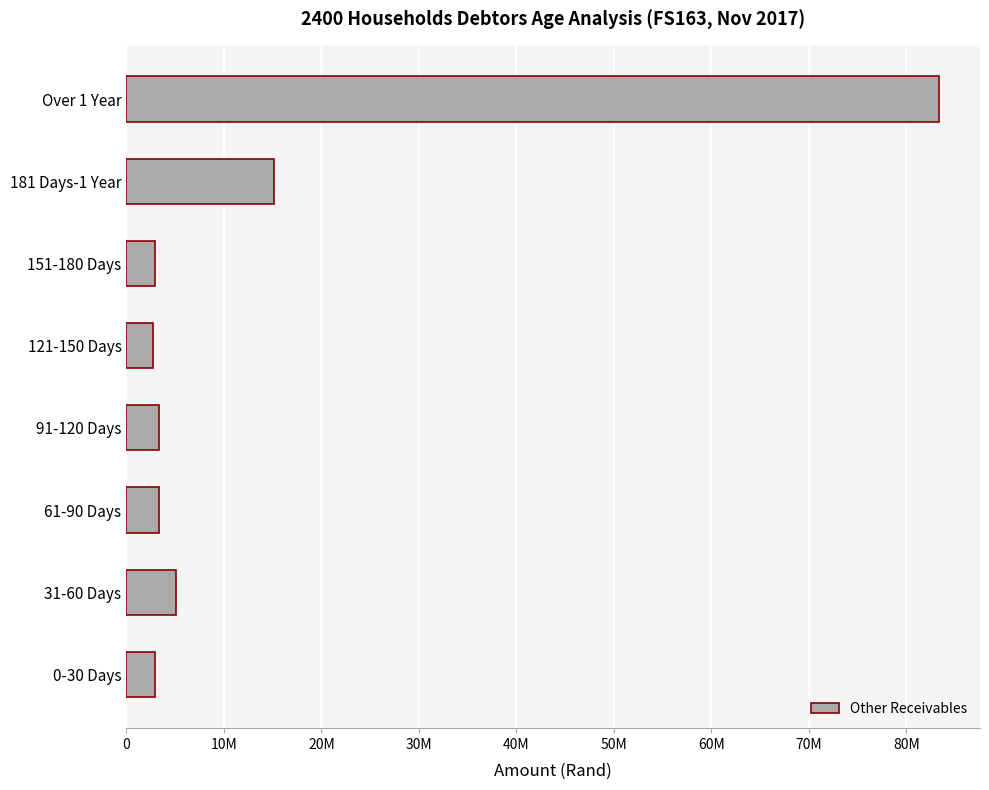

How many bars are there in total?

8